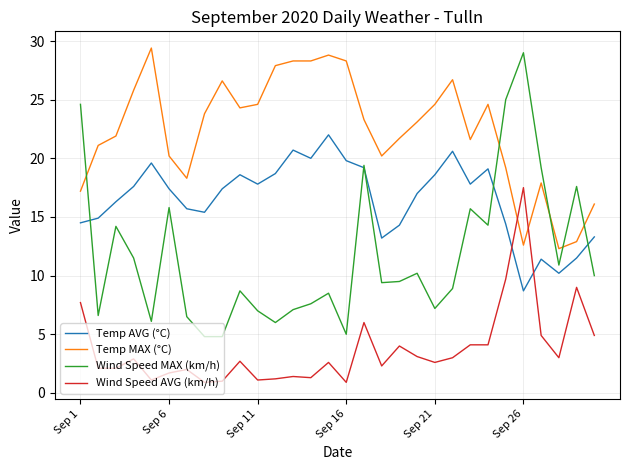

What is the smallest value displayed?

0.9